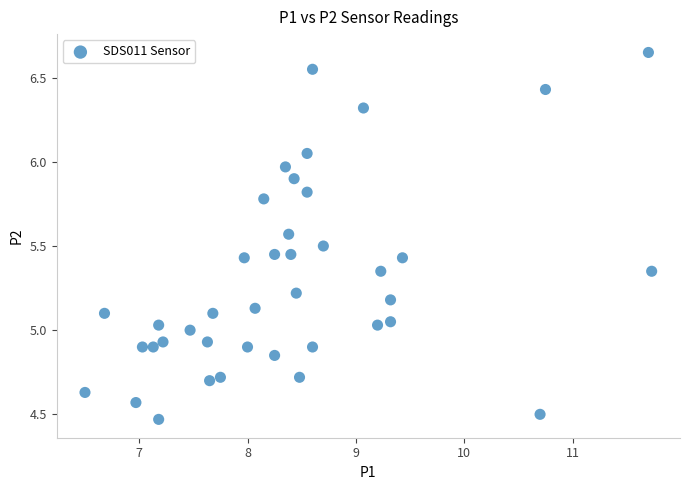

What is the range of Y values (max minus min)?

2.2